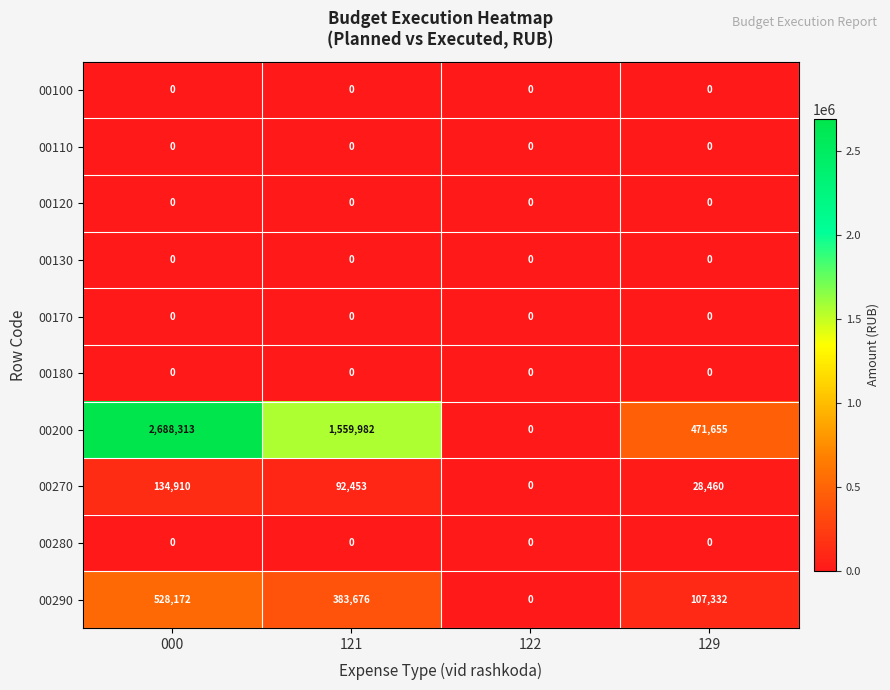

True or false: 00110 has a value of 0 at 122.

True